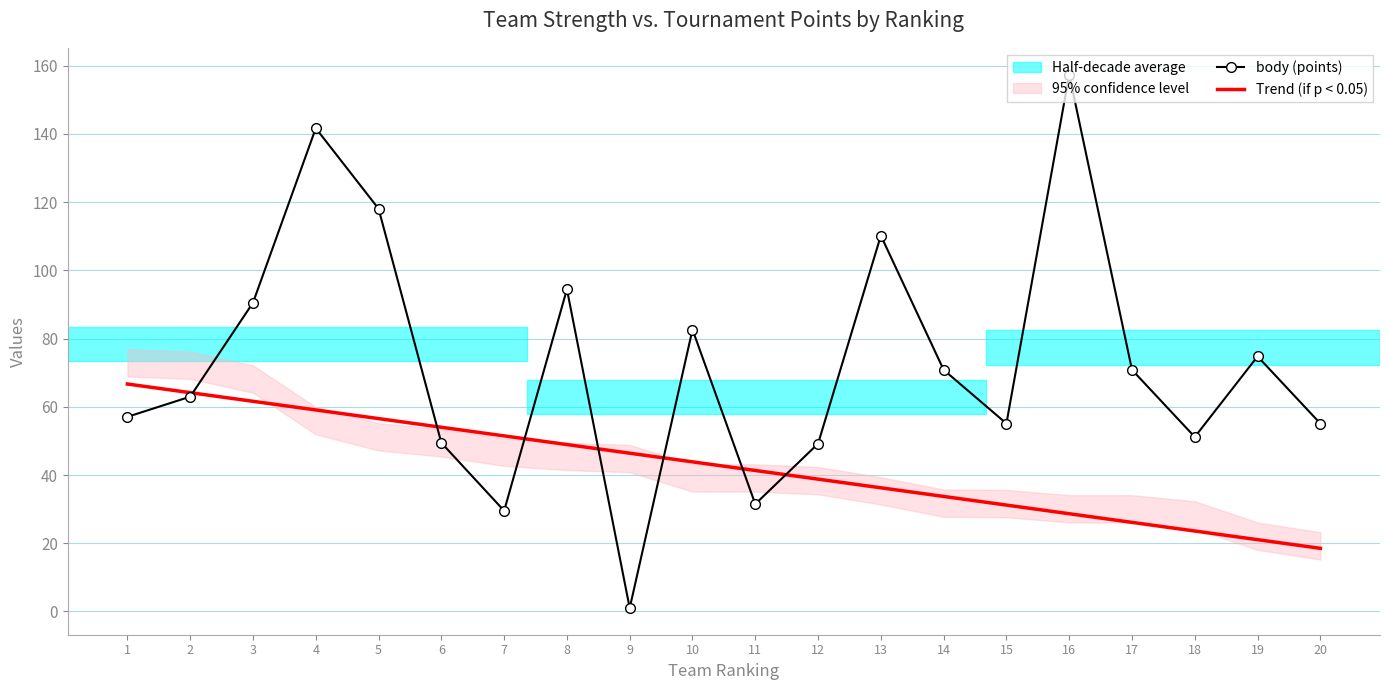

What is the value of the body (points) point at the 5th from the left?

118.1